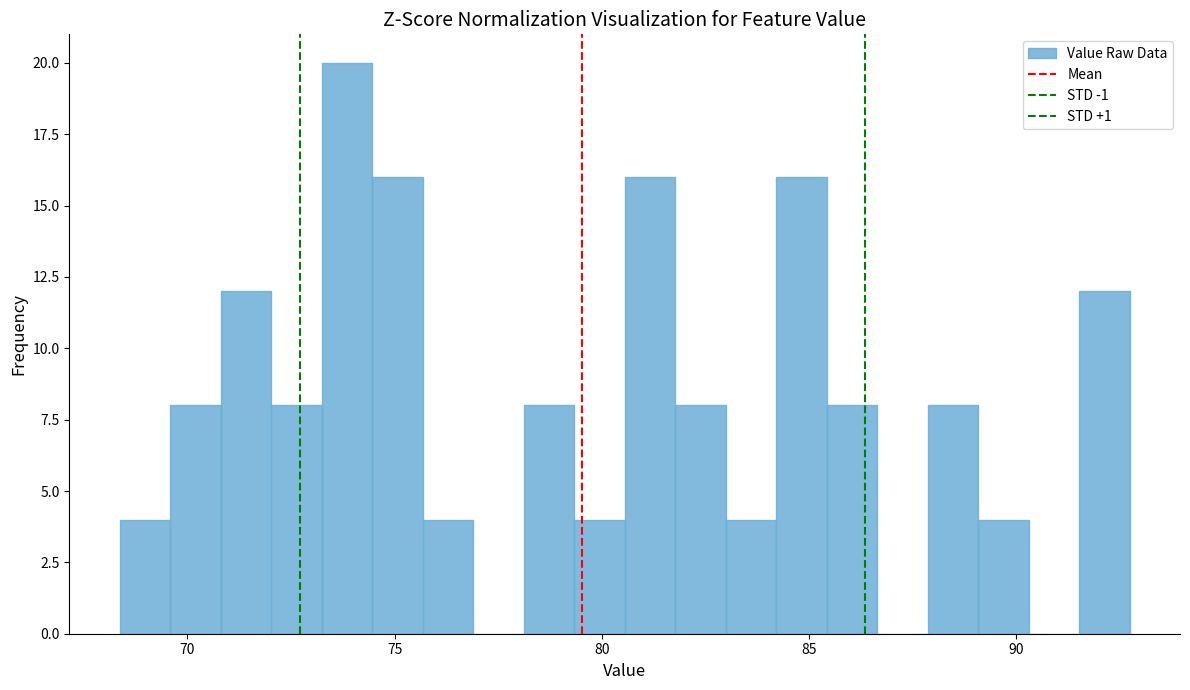

Around what value on the x-axis is the tallest bar? Give the approximate position of its centre, as read against the axis.

74.0